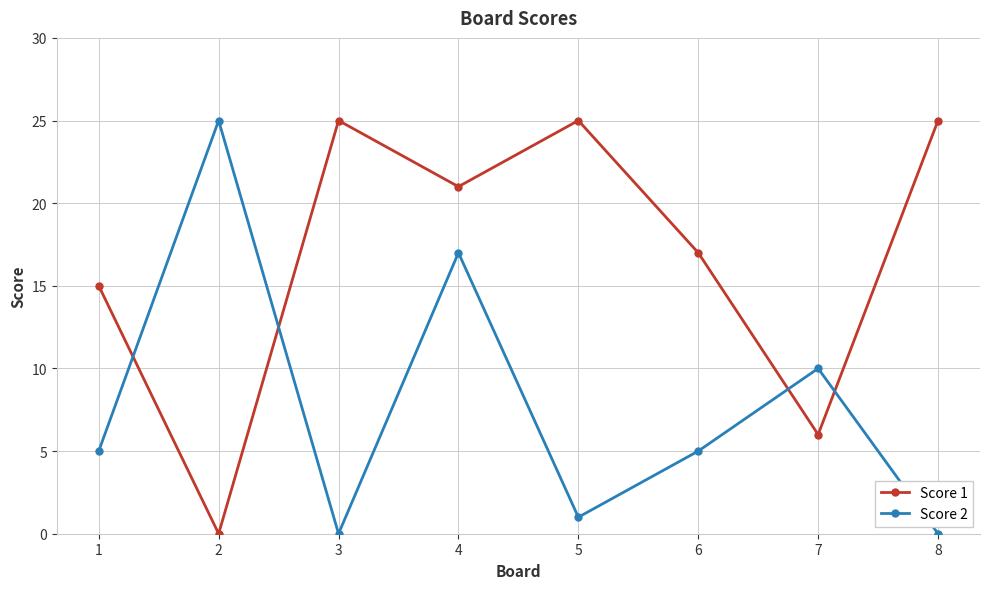

What is the difference between the second highest and minimum values in the Score 2 series?

17